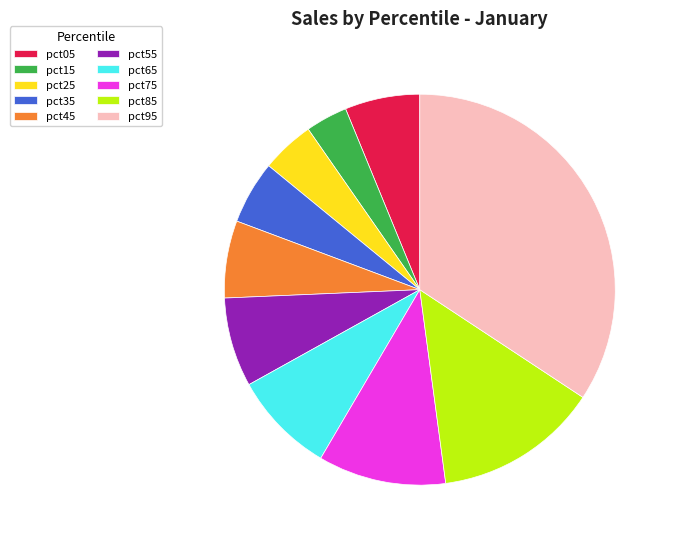

True or false: pct75 accounts for 11% of the total.

True